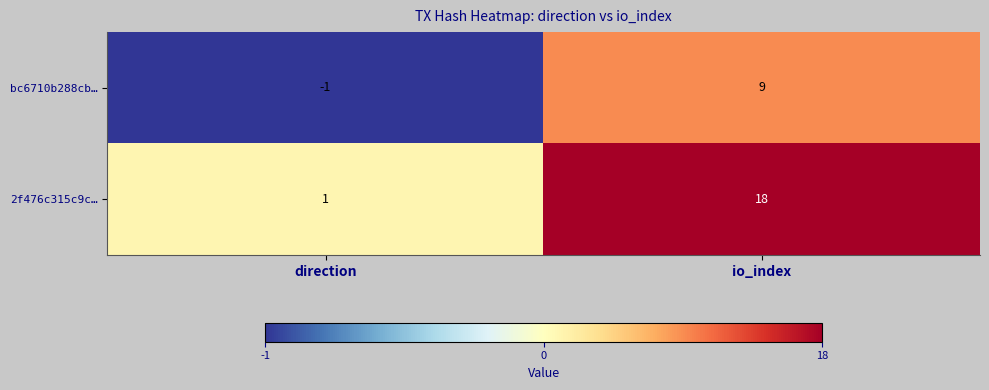

At which category is the sum across all series the highest?

io_index